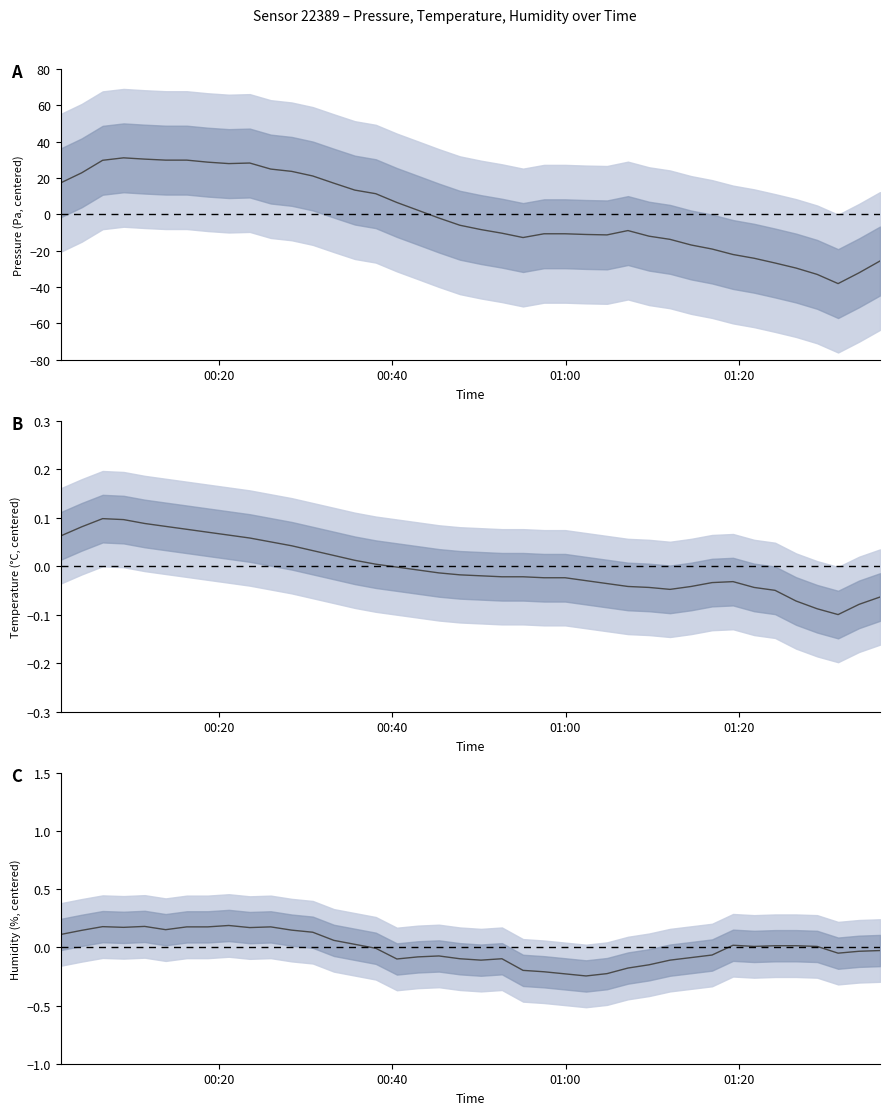

Where is the first local minimum?

01:20